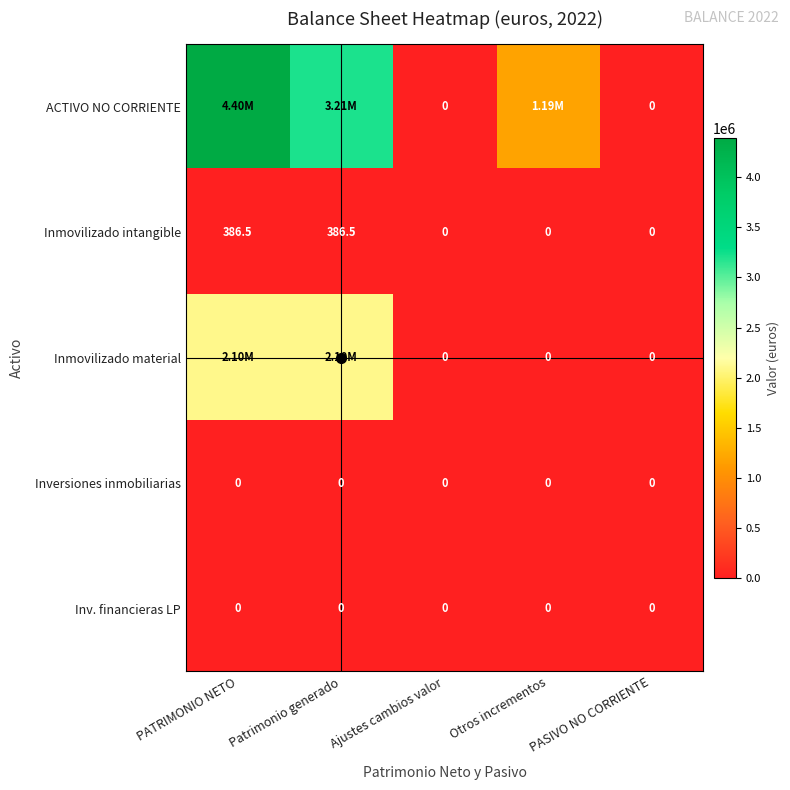

Rank the categories by Inversiones inmobiliarias value from lowest to highest.

PATRIMONIO NETO, Patrimonio generado, Ajustes cambios valor, Otros incrementos, PASIVO NO CORRIENTE